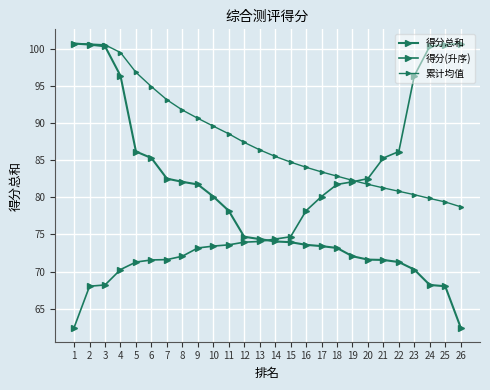

Is this an area chart (filled region under the line)?

No